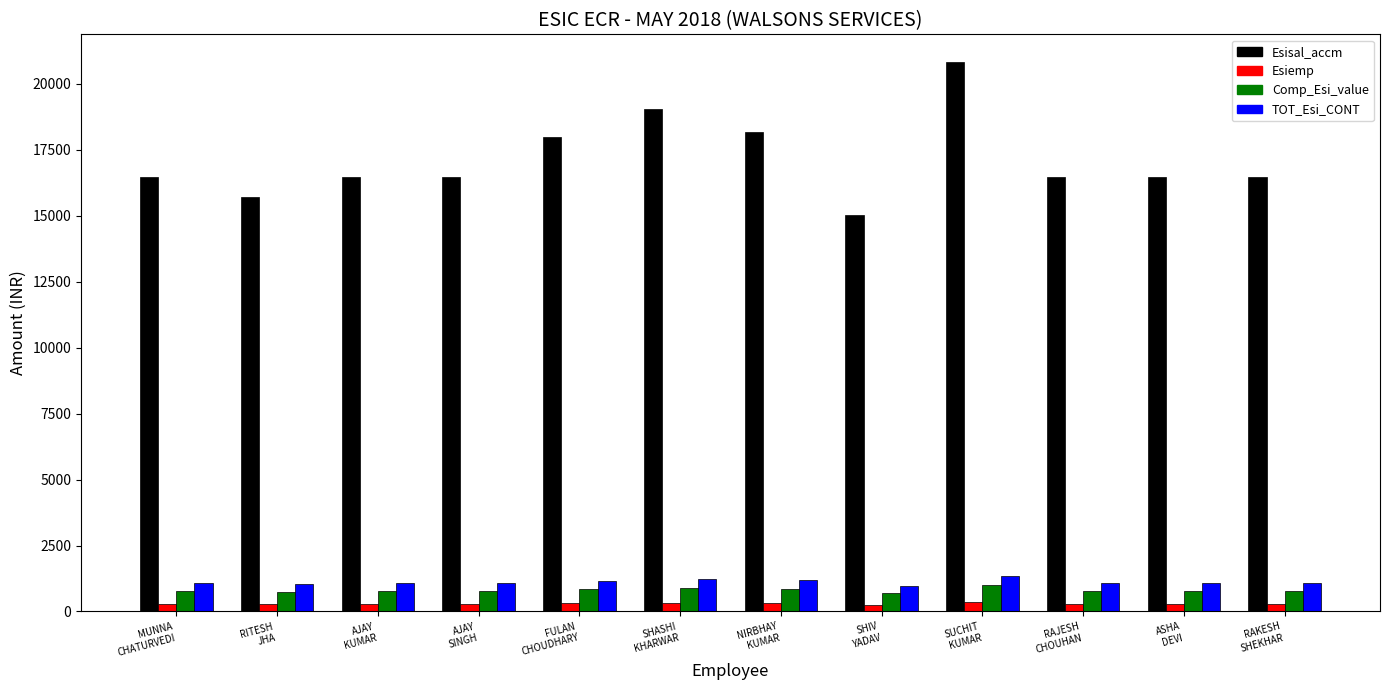

What is the sum of the Comp_Esi_value values at SHASHI
KHARWAR and MUNNA
CHATURVEDI?

1688.0